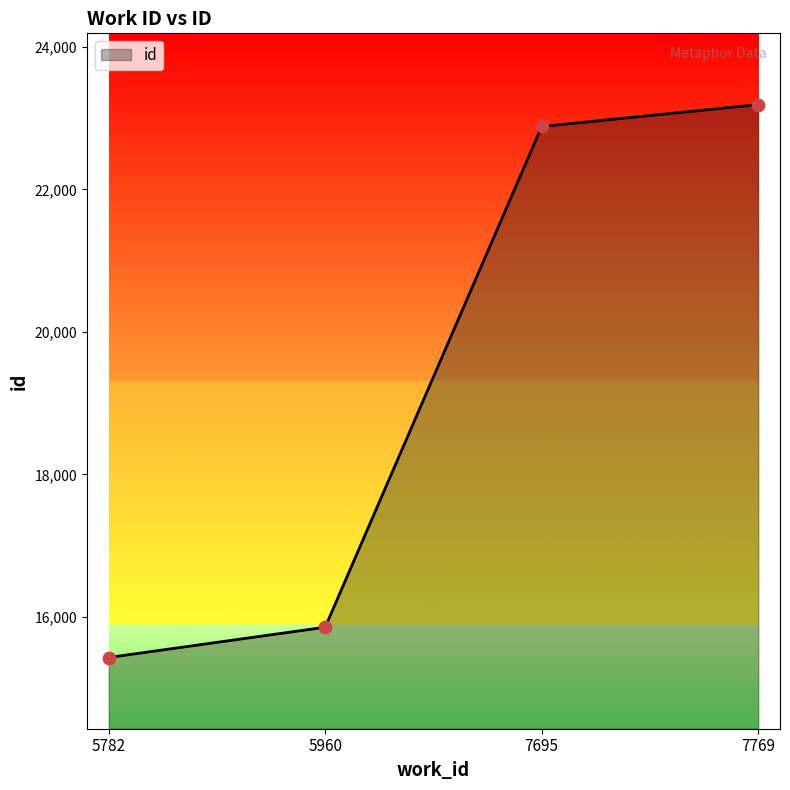

Which has a higher value, 7769 or 5782?

7769